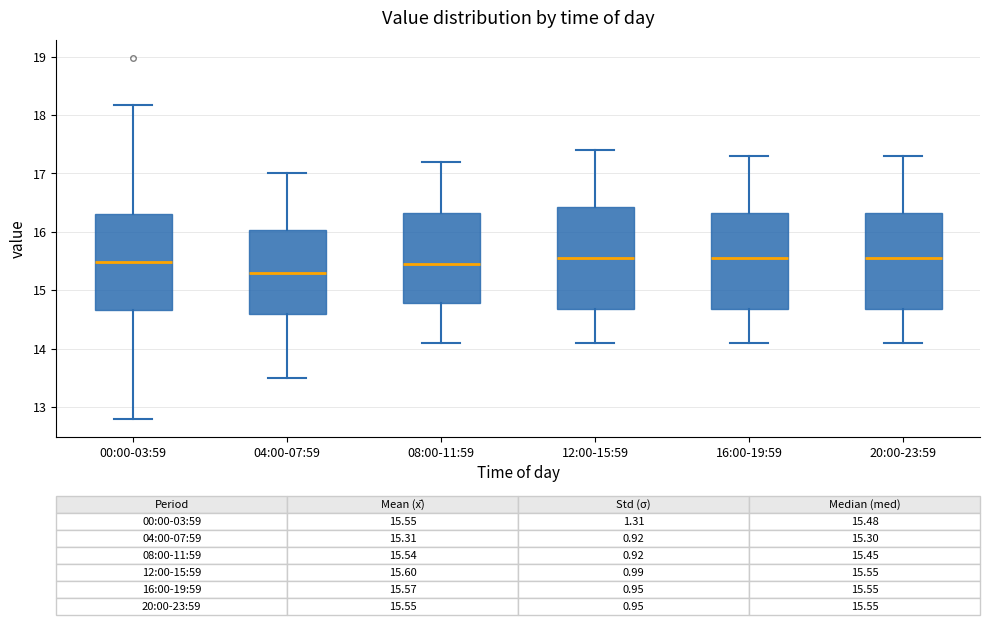

Which box's median line is the lowest?

04:00-07:59